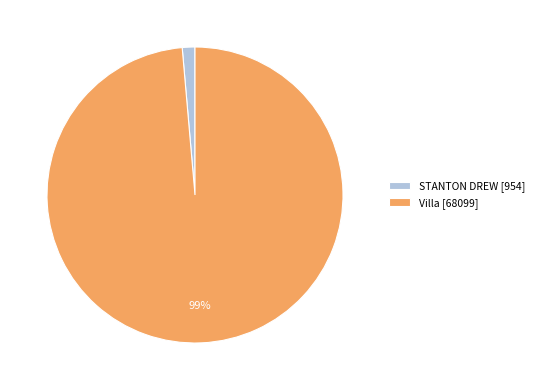

Which category has the biggest portion of the pie?

Villa